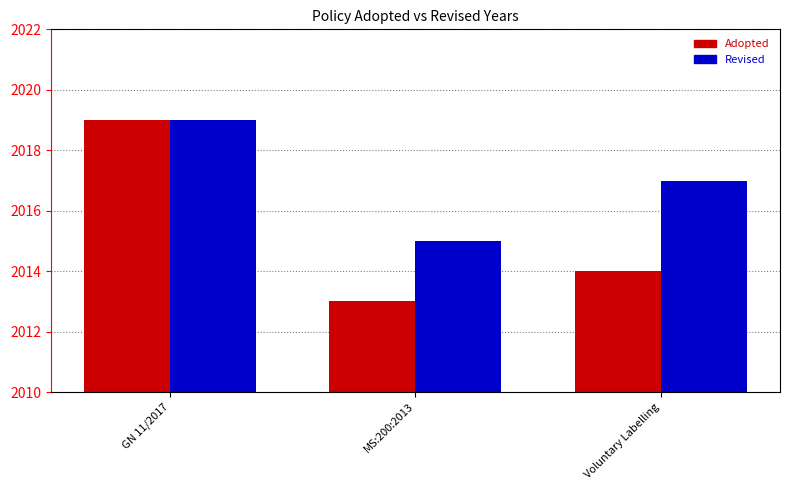

Which category has the highest value in the Revised series?

GN 11/2017